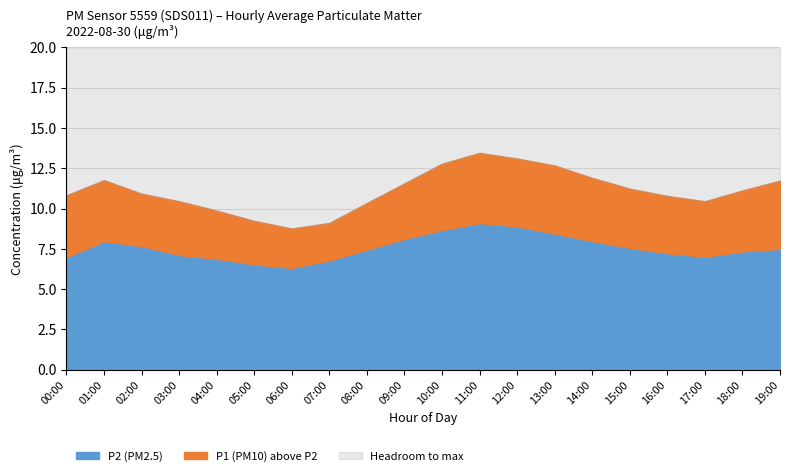

What position from the right is 17:00?

3